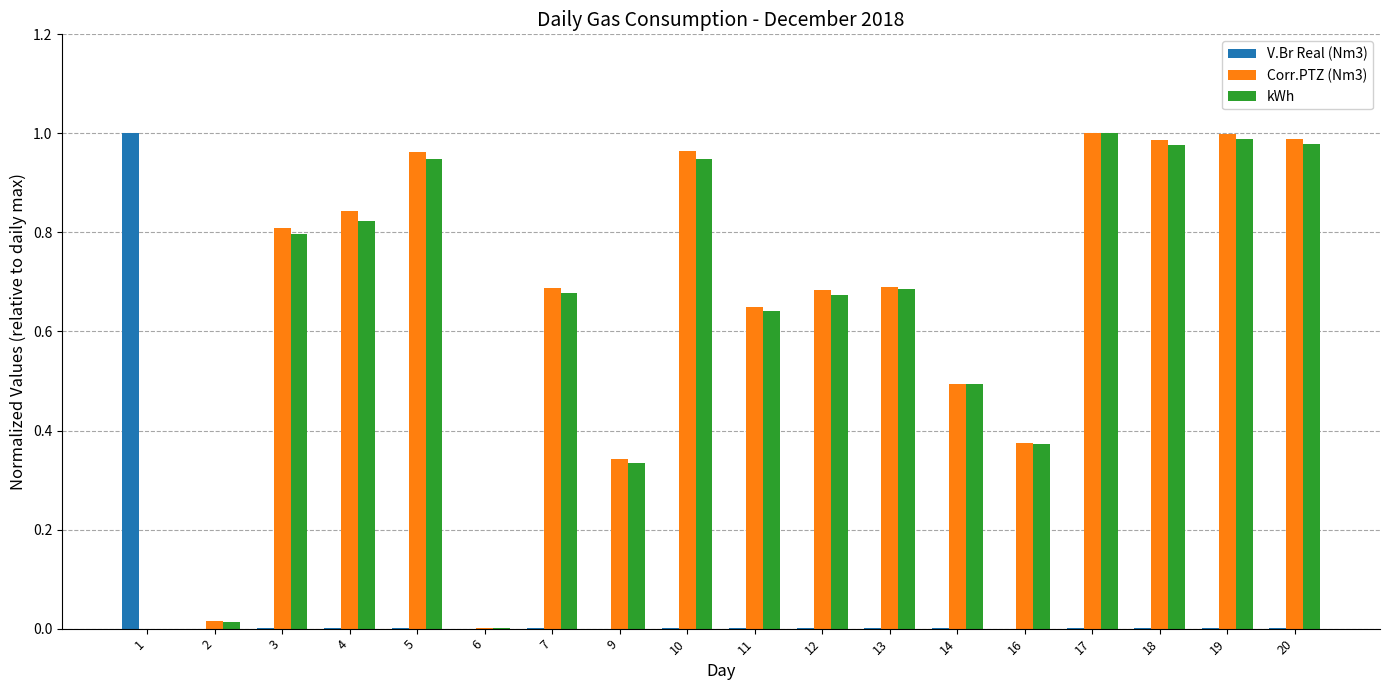

Is the value of kWh at 14 greater than the value of V.Br Real (Nm3) at 9?

Yes